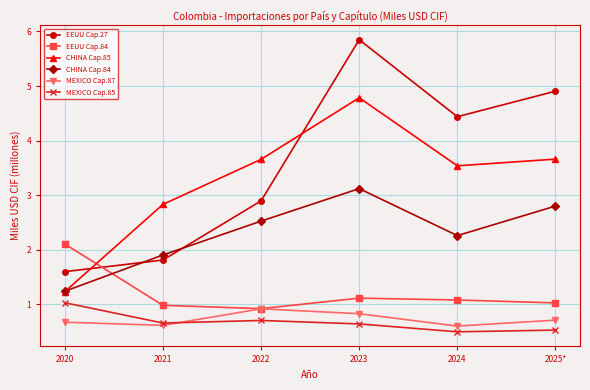

How many values in the CHINA Cap.84 series exceed 2?

4